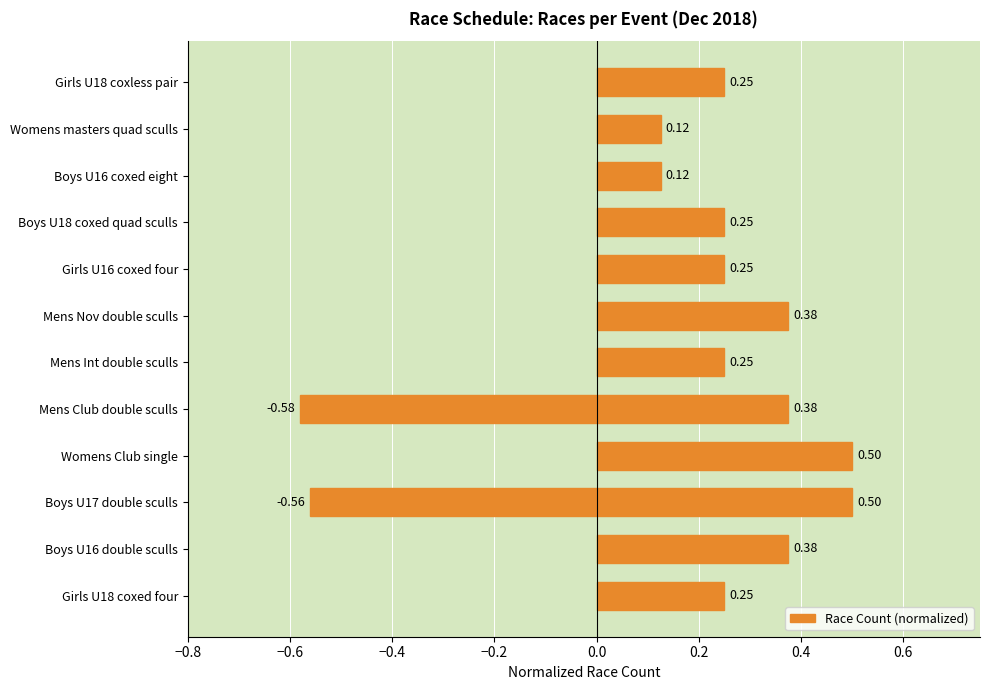

Read the value at Girls U18 coxless pair.

0.2